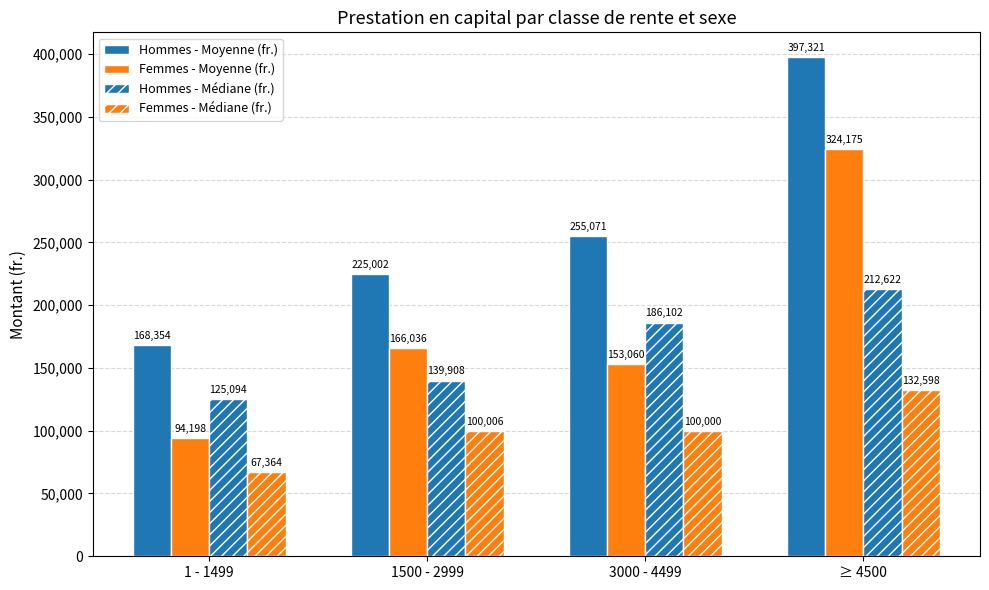

Reading left to right, extract all data points from this chart.

Hommes - Moyenne (fr.): 168354.4	225002.4	255071.5	397320.8
Femmes - Moyenne (fr.): 94197.6	166036.4	153060.2	324174.6
Hommes - Médiane (fr.): 125094.5	139908.0	186102.0	212622.0
Femmes - Médiane (fr.): 67364.0	100006.5	100000.0	132598.0